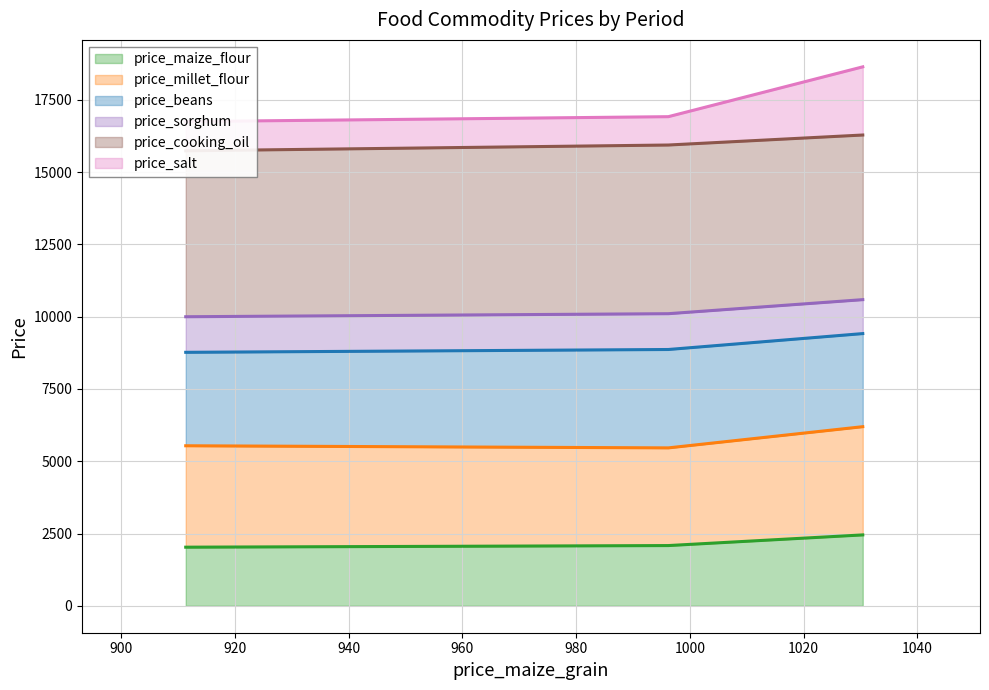

What is the highest value of the price_maize_flour series?

2452.0